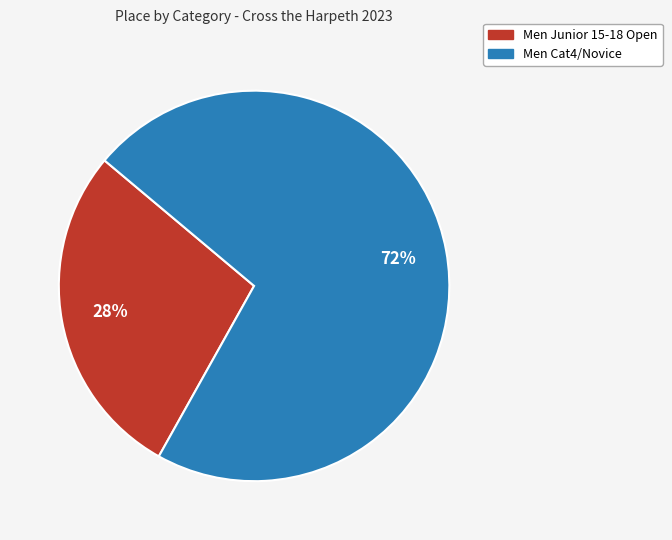

What percentage is the Men Junior 15-18 Open slice, to the nearest percent?

28%